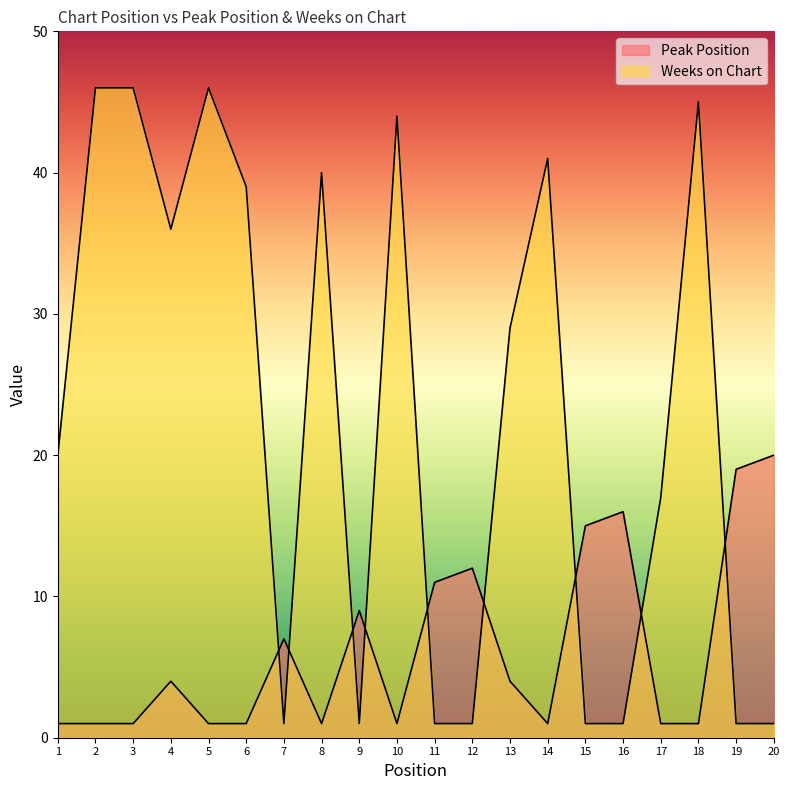

Reading left to right, list all the values displayed in this chart.

Peak Position: 1	1	1	4	1	1	7	1	9	1	11	12	4	1	15	16	1	1	19	20
Weeks on Chart: 20	46	46	36	46	39	1	40	1	44	1	1	29	41	1	1	17	45	1	1